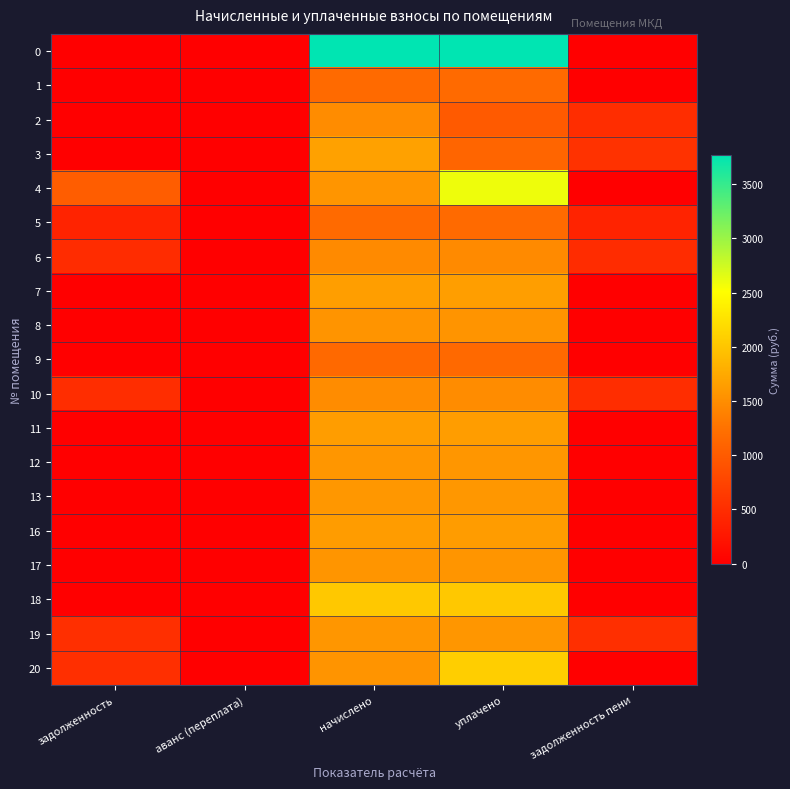

Reading left to right, transcribe all the data shown in this chart.

0: задолженность=0.0	аванс (переплата)=0.0	начислено=3768.1	уплачено=3768.1	задолженность пени=0.0
1: задолженность=0.0	аванс (переплата)=0.0	начислено=1168.8	уплачено=1168.8	задолженность пени=0.0
2: задолженность=0.0	аванс (переплата)=0.0	начислено=1489.6	уплачено=993.0	задолженность пени=496.5
3: задолженность=0.0	аванс (переплата)=0.0	начислено=1677.6	уплачено=1118.4	задолженность пени=559.2
4: задолженность=1023.9	аванс (переплата)=0.0	начислено=1570.7	уплачено=2594.5	задолженность пени=0.0
5: задолженность=388.4	аванс (переплата)=0.0	начислено=1165.1	уплачено=1165.1	задолженность пени=388.4
6: задолженность=490.4	аванс (переплата)=0.0	начислено=1471.1	уплачено=1471.1	задолженность пени=490.4
7: задолженность=0.0	аванс (переплата)=0.0	начислено=1648.1	уплачено=1648.1	задолженность пени=0.0
8: задолженность=0.0	аванс (переплата)=0.0	начислено=1559.6	уплачено=1559.6	задолженность пени=0.0
9: задолженность=0.0	аванс (переплата)=0.0	начислено=1157.7	уплачено=1157.7	задолженность пени=0.0
10: задолженность=495.3	аванс (переплата)=0.0	начислено=1485.9	уплачено=1485.9	задолженность пени=495.3
11: задолженность=0.0	аванс (переплата)=0.0	начислено=1637.0	уплачено=1637.0	задолженность пени=0.0
12: задолженность=0.0	аванс (переплата)=0.0	начислено=1578.0	уплачено=1578.0	задолженность пени=0.0
13: задолженность=0.0	аванс (переплата)=0.0	начислено=1589.1	уплачено=1589.1	задолженность пени=0.0
16: задолженность=0.0	аванс (переплата)=0.0	начислено=1629.7	уплачено=1629.7	задолженность пени=0.0
17: задолженность=0.0	аванс (переплата)=0.0	начислено=1567.0	уплачено=1567.0	задолженность пени=0.0
18: задолженность=0.0	аванс (переплата)=0.0	начислено=2020.5	уплачено=2022.0	задолженность пени=0.0
19: задолженность=527.2	аванс (переплата)=0.0	начислено=1581.7	уплачено=1581.7	задолженность пени=527.2
20: задолженность=519.9	аванс (переплата)=0.0	начислено=1559.6	уплачено=2079.5	задолженность пени=0.0